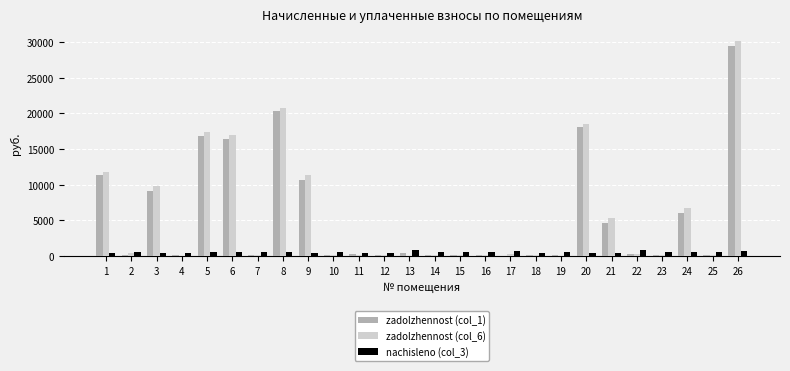

How many groups of bars are there?

26